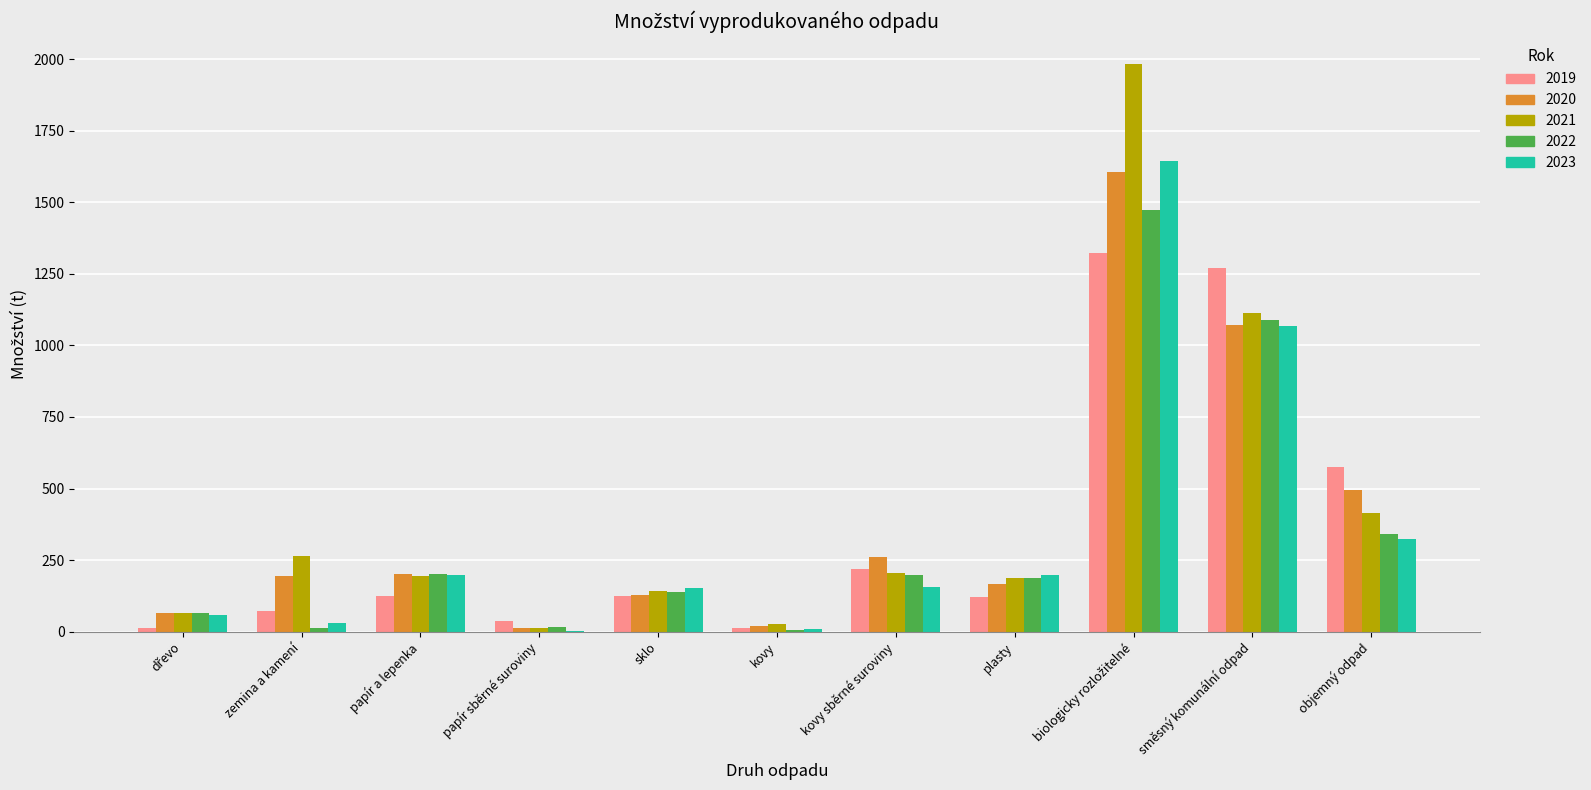

What is the total value across all series at sklo?

687.5